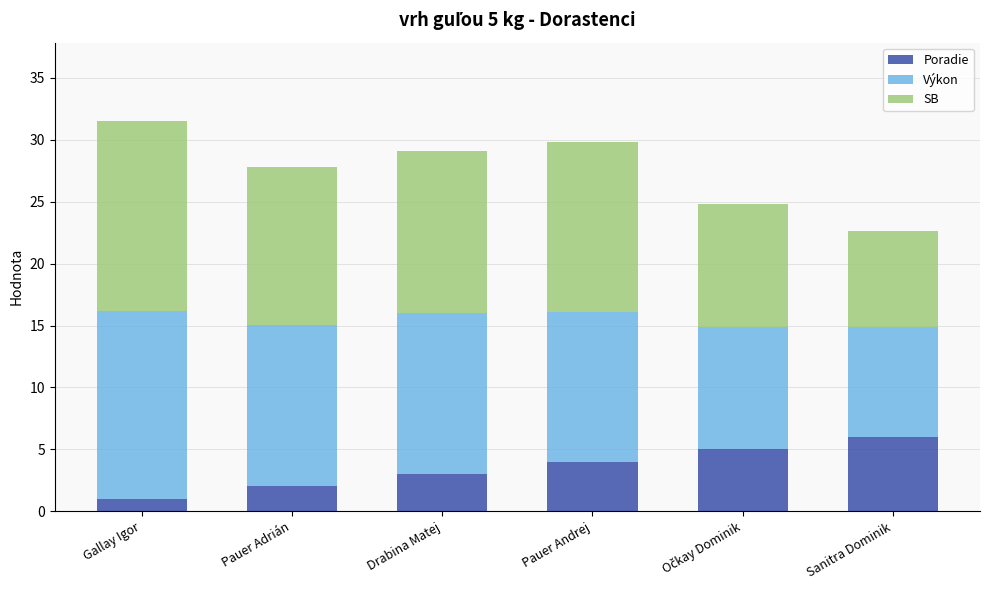

What is the sum of the Poradie values at Sanitra Dominik and Gallay Igor?

7.0